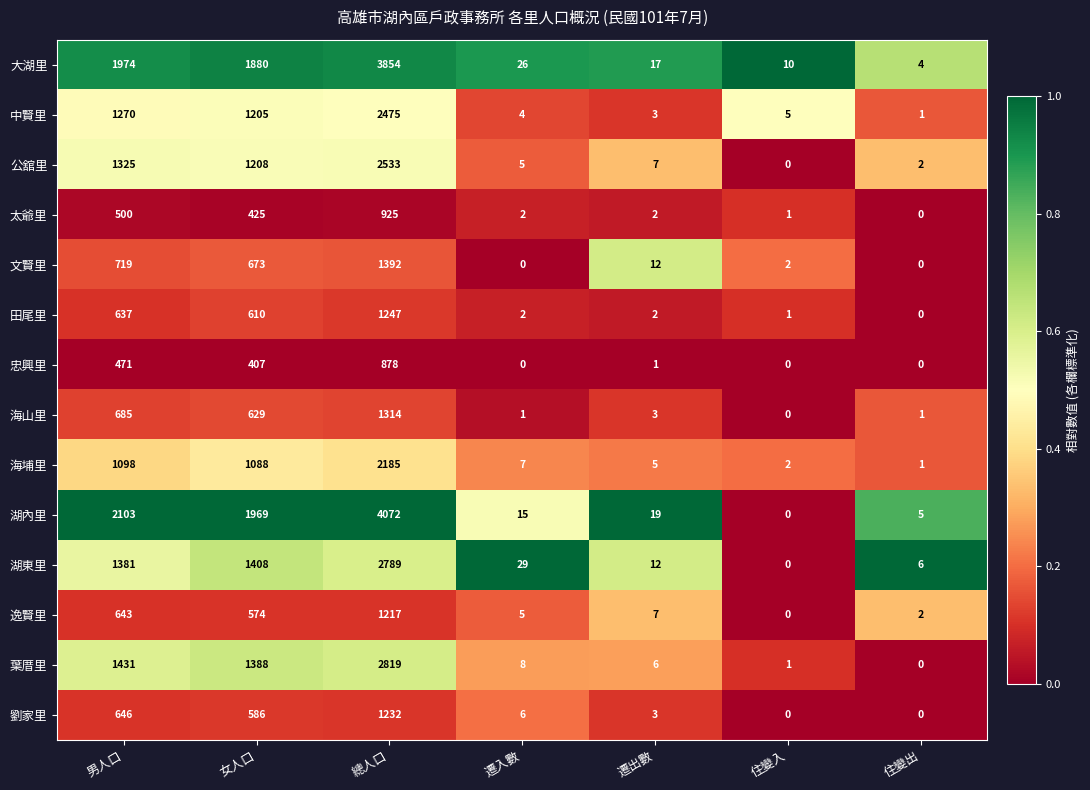

What is the sum of all 劉家里 values?

2473